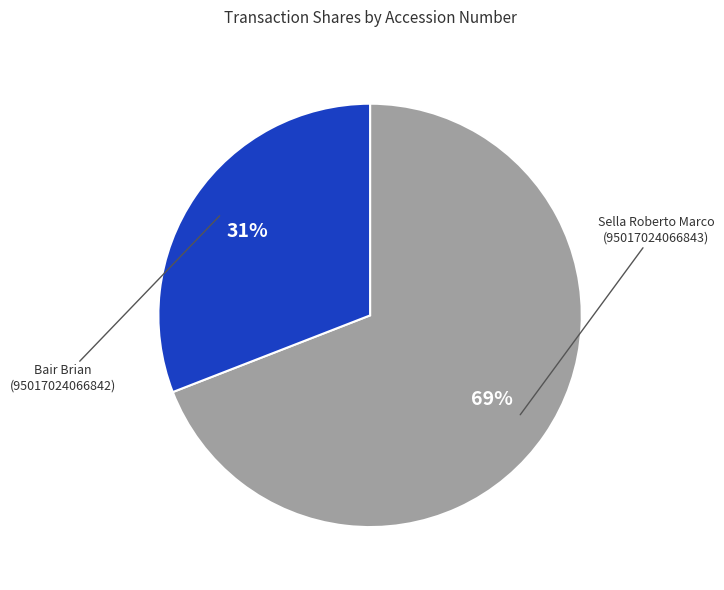

What is the largest slice in the pie chart?

Sella Roberto Marco (95017024066843)